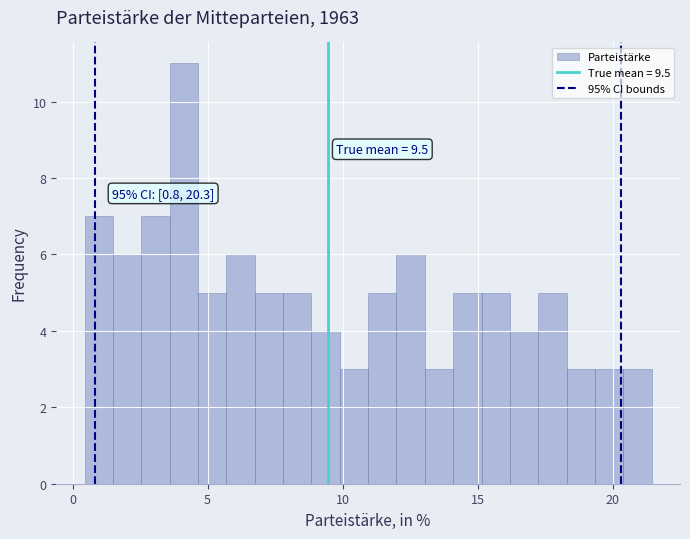

Around what value on the x-axis is the tallest bar? Give the approximate position of its centre, as read against the axis.

4.0